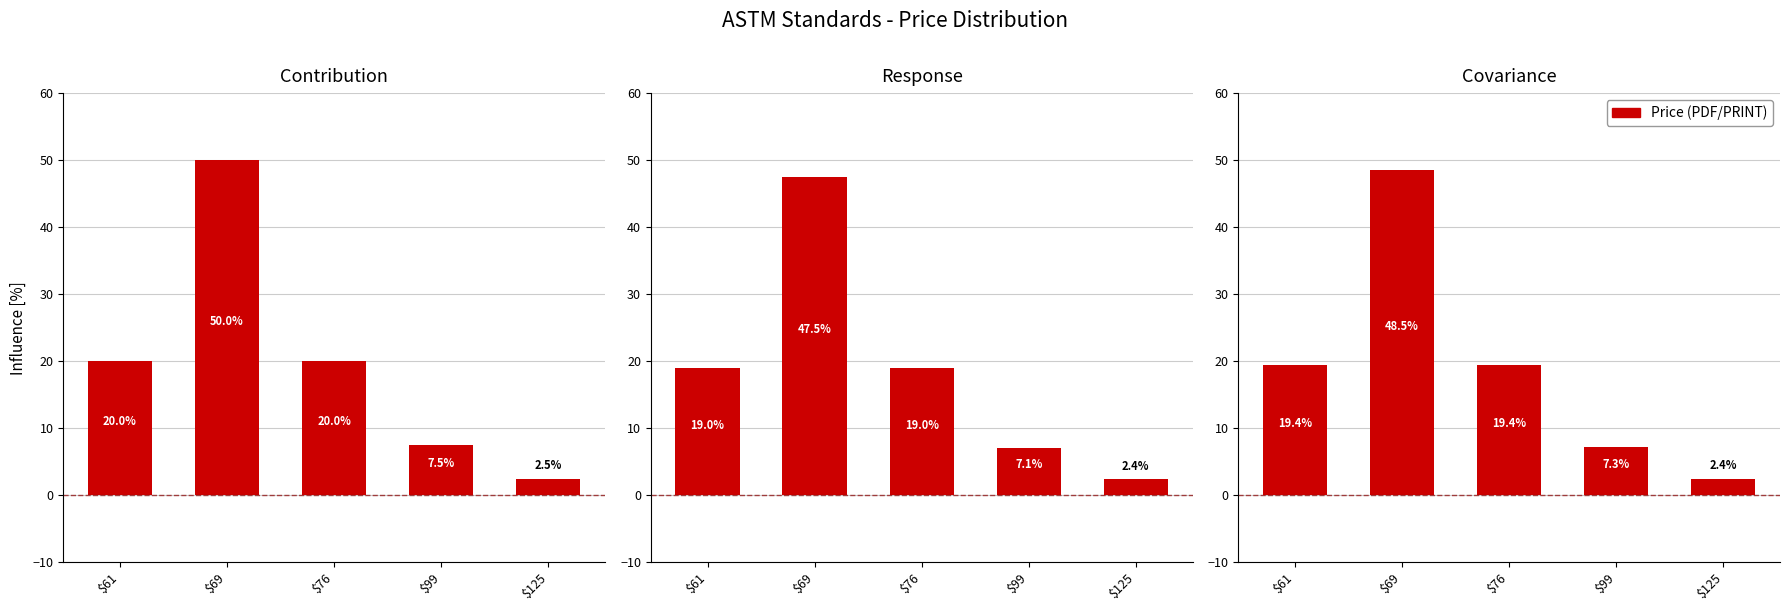

True or false: the data shows 7.5 at $61.

False